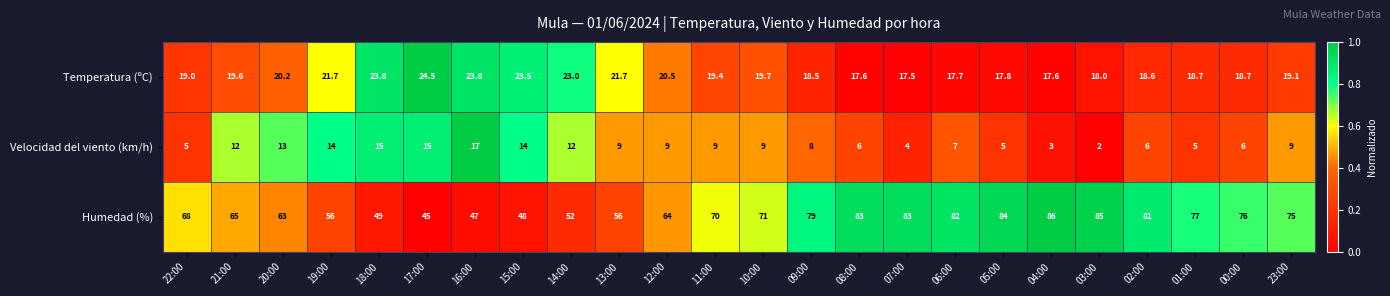

Which category has the highest value across all series?

04:00